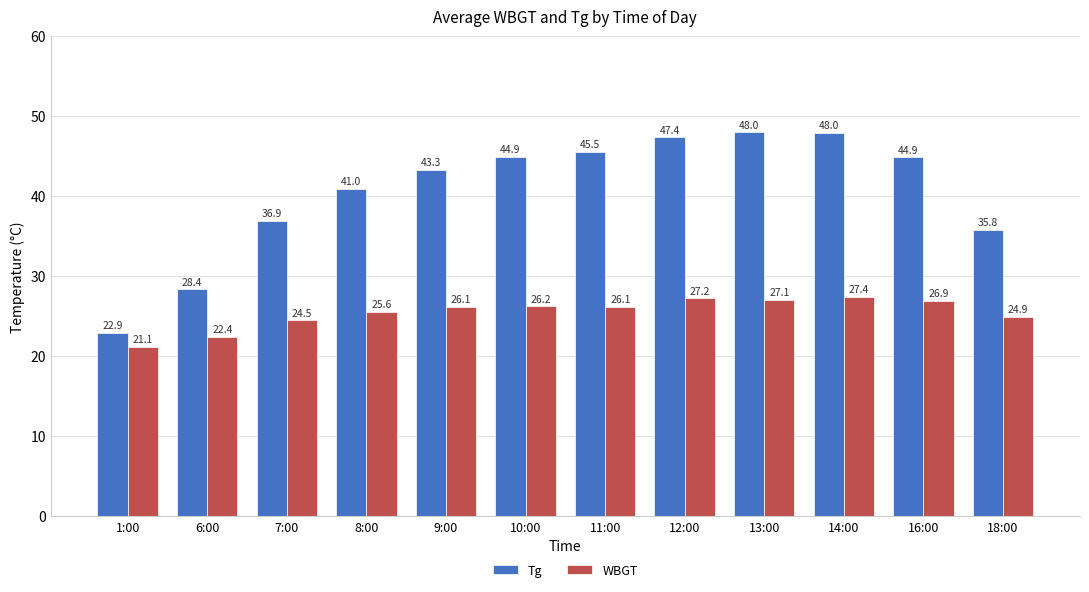

What is the sum of all WBGT values?

305.8